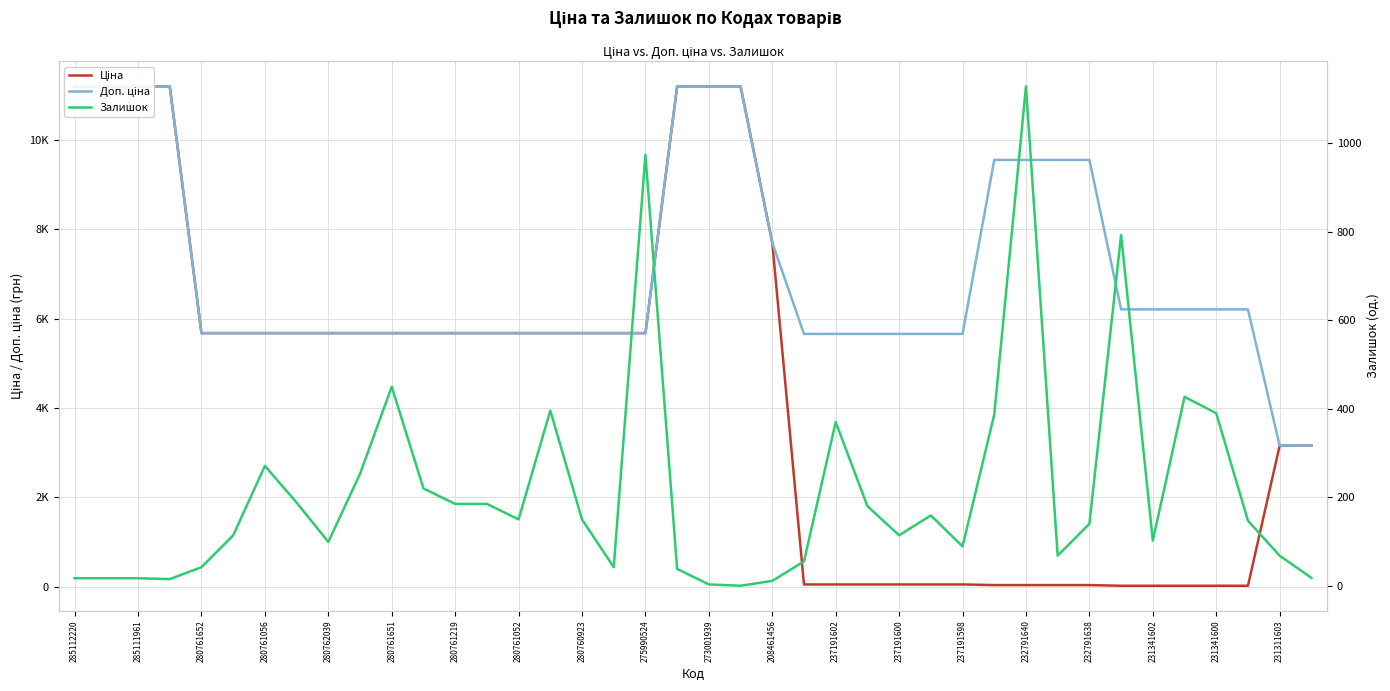

What is the value of the Ціна point at the 28th from the left?

56.6